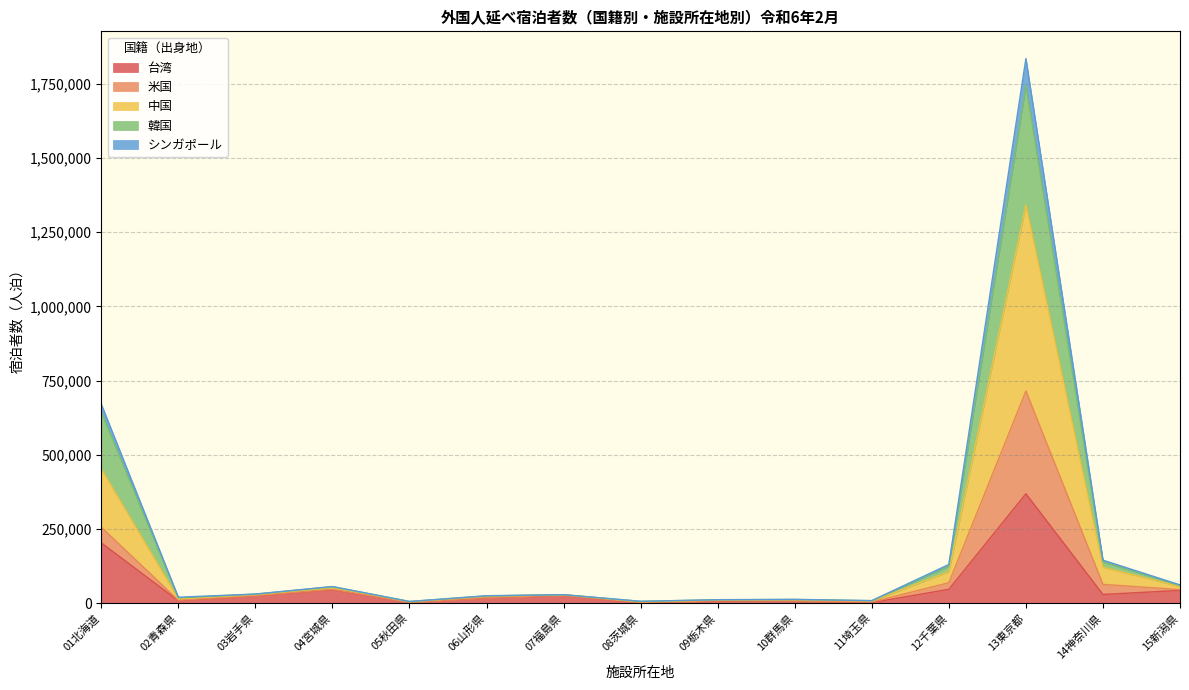

Where does the 米国 series first go above 25400?

01北海道